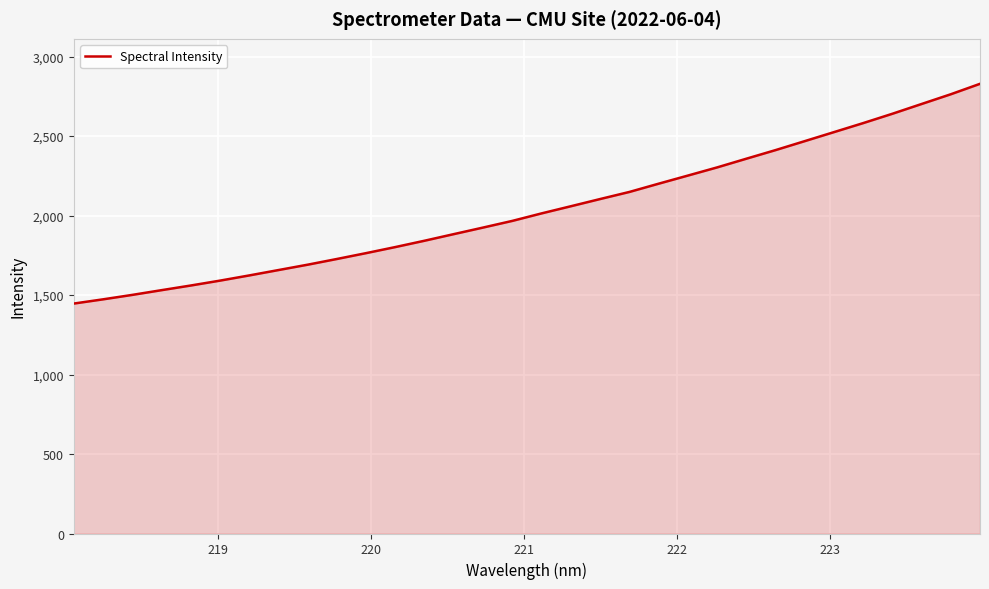

What is the difference between the maximum and minimum values?

1382.2